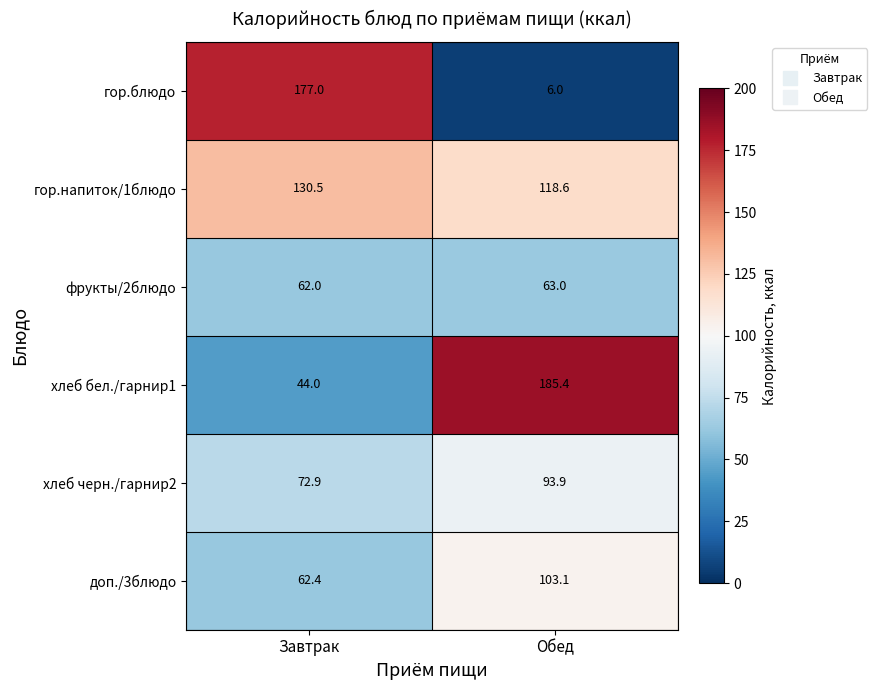

What is the total value across all series at Обед?

570.0